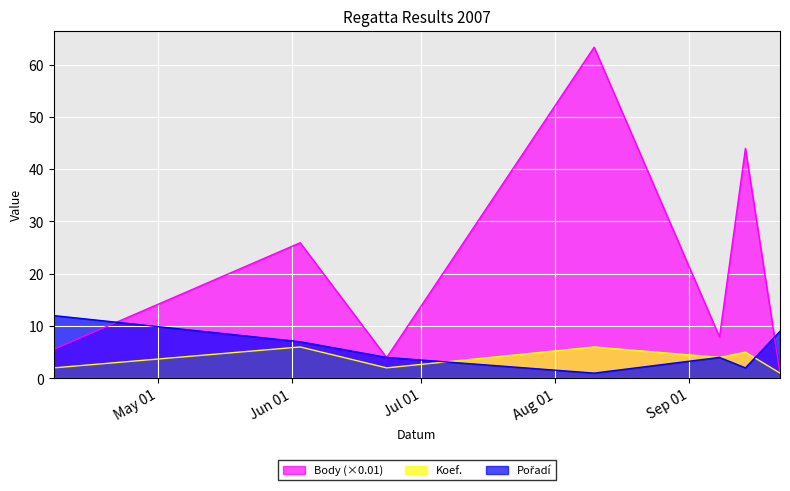

What is the total value across all series at 2007-09-14?

51.0